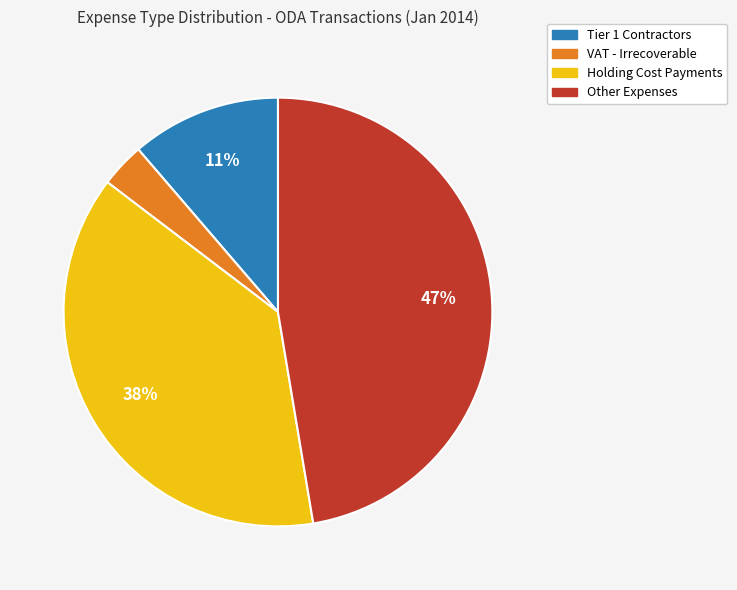

To the nearest percent, what is the difference between the largest and smallest slice percentages?

44%